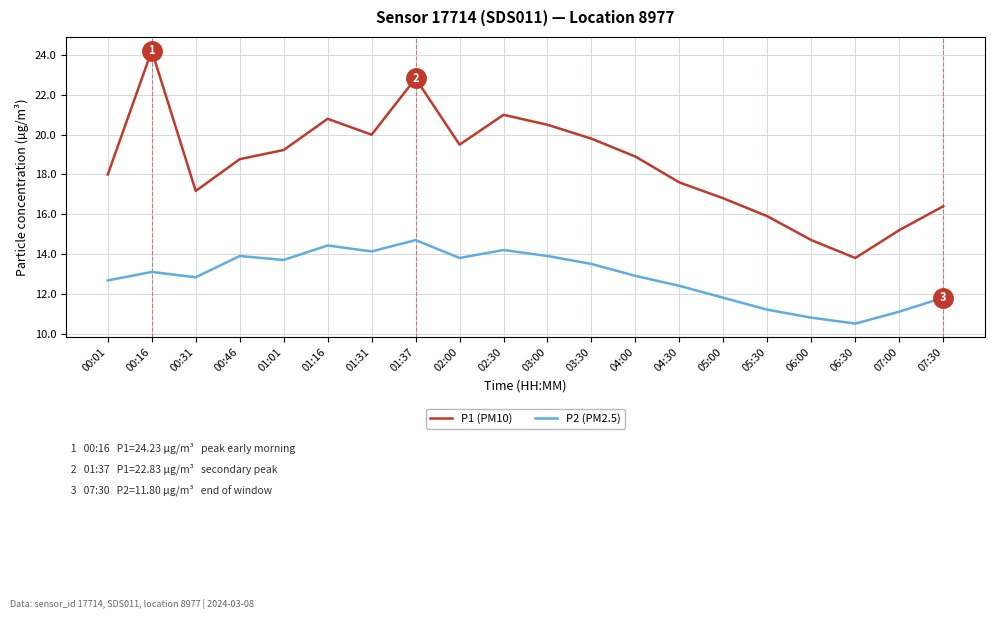

What position from the right is 05:30?

5